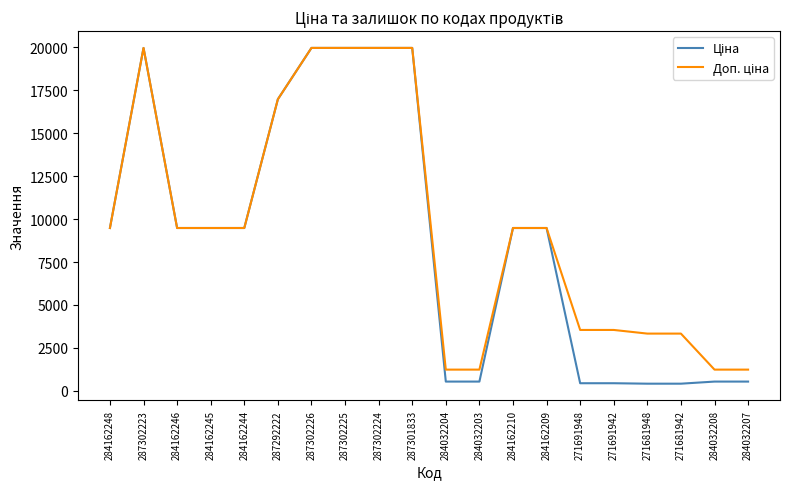

What is the total value across all series at 287302226?

39928.3